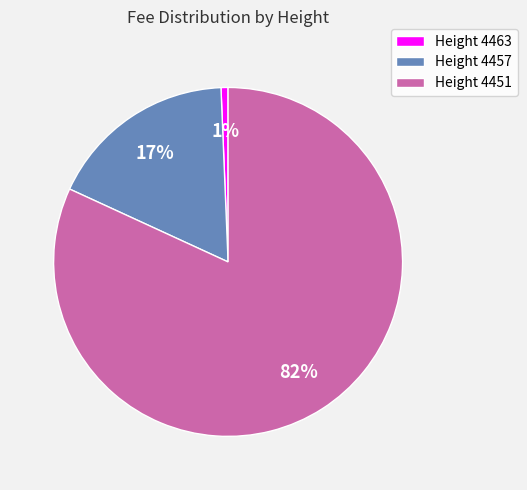

Combined, do Height 4463 and Height 4451 account for over 50%?

Yes